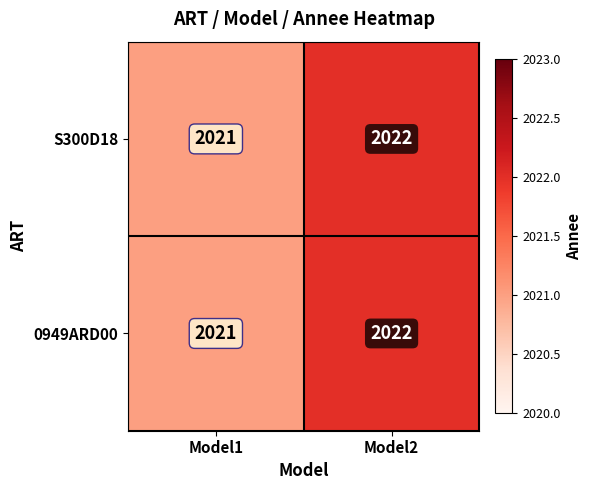

At which label does 0949ARD00 reach its peak?

Model2